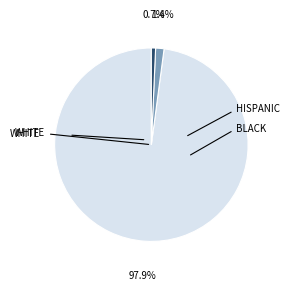

Is there any slice that represents more than half of the pie?

Yes